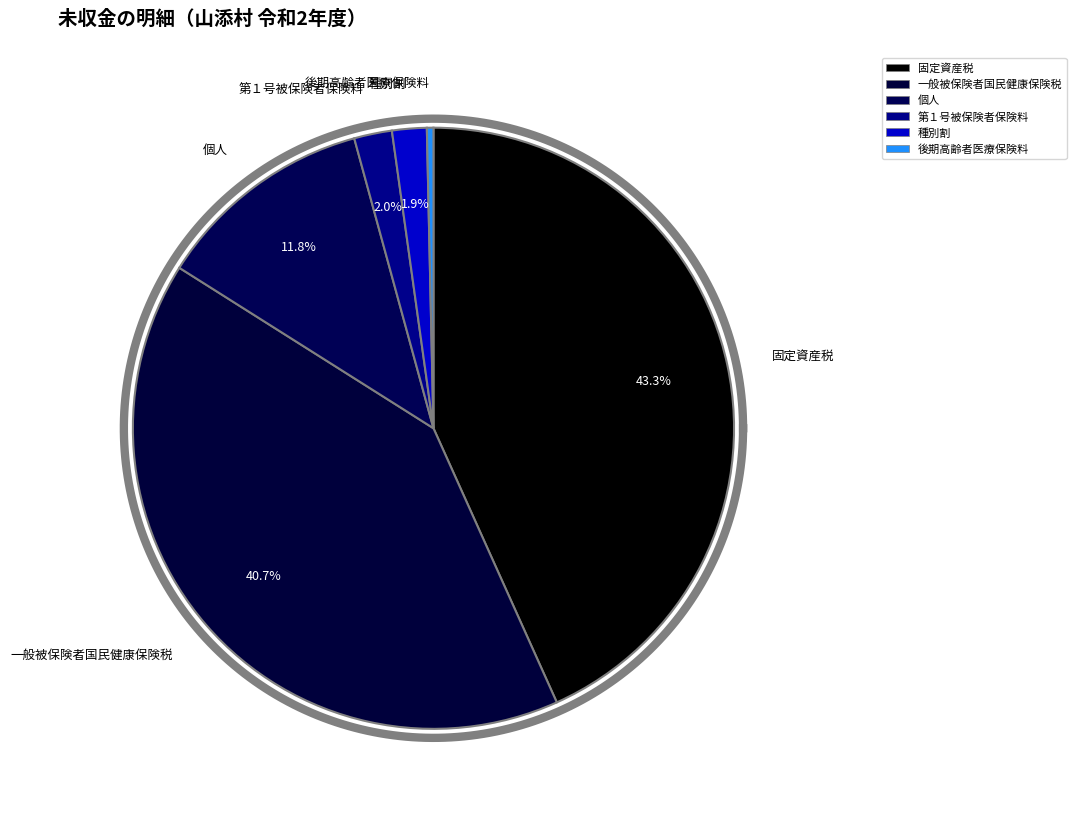

Is there a majority slice in this chart?

No